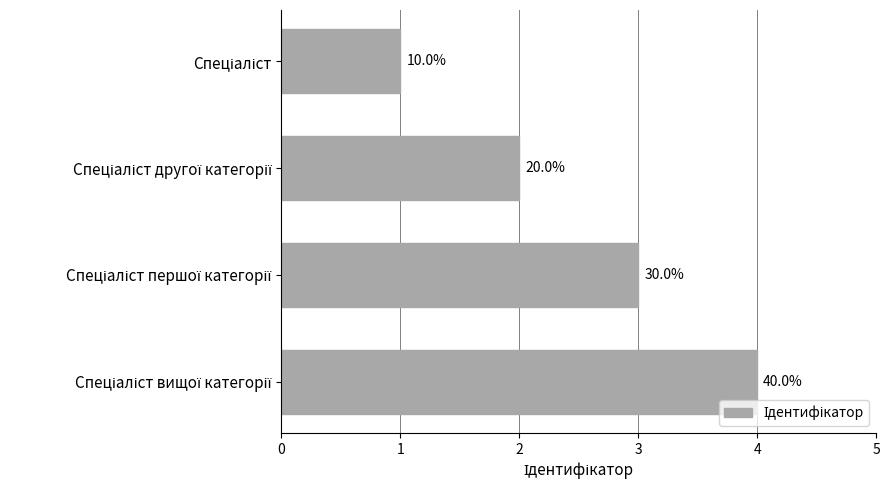

List the labels in order of value, largest first.

Спеціаліст вищої категорії, Спеціаліст першої категорії, Спеціаліст другої категорії, Спеціаліст